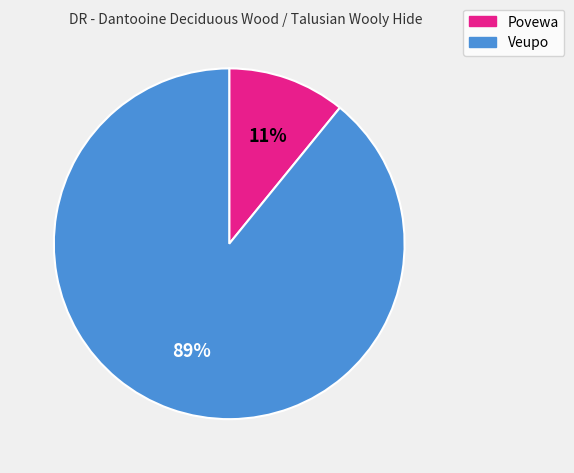

To the nearest percent, what is the average slice percentage?

50%